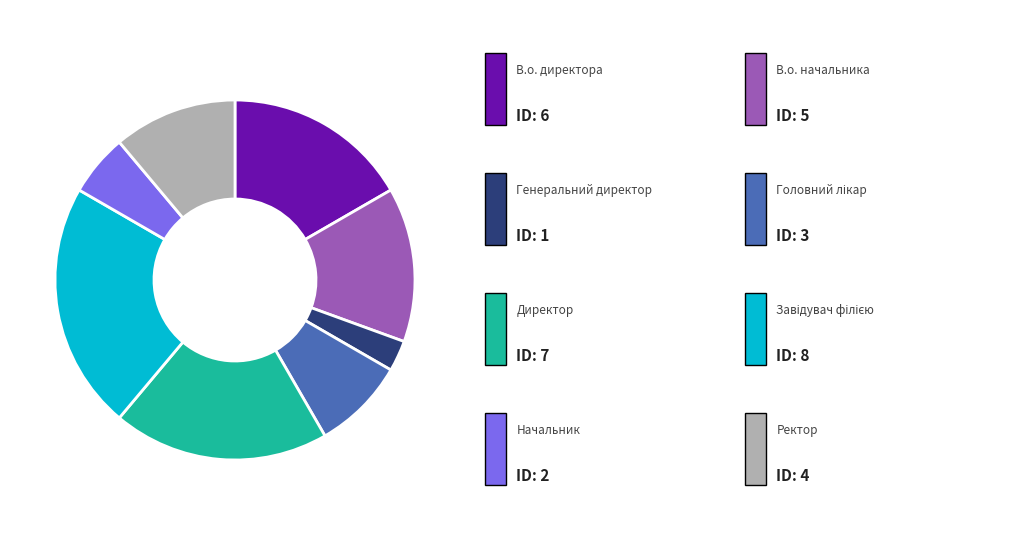

Is there any slice that represents more than half of the pie?

No